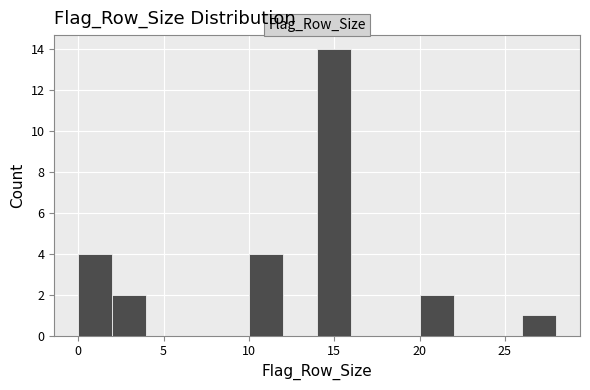

Reading left to right, transcribe this chart: for each bar, give the range it covers on the x-axis and its height. The values are not printed on the chart, so give them approximately, as read against the axis.

0 to 2: 4
2 to 4: 2
4 to 6: 0
6 to 8: 0
8 to 10: 0
10 to 12: 4
12 to 14: 0
14 to 16: 14
16 to 18: 0
18 to 20: 0
20 to 22: 2
22 to 24: 0
24 to 26: 0
26 to 28: 1